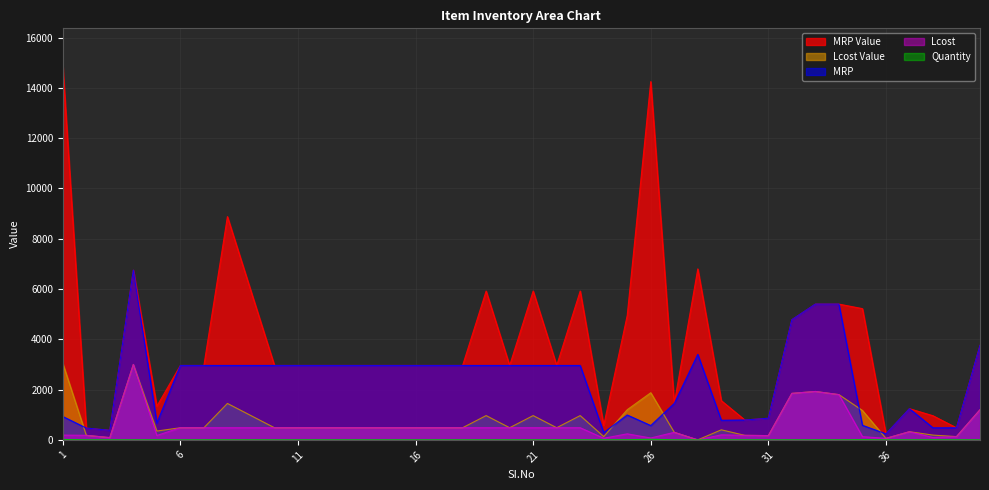

At which category does MRP reach its first local valley?

3